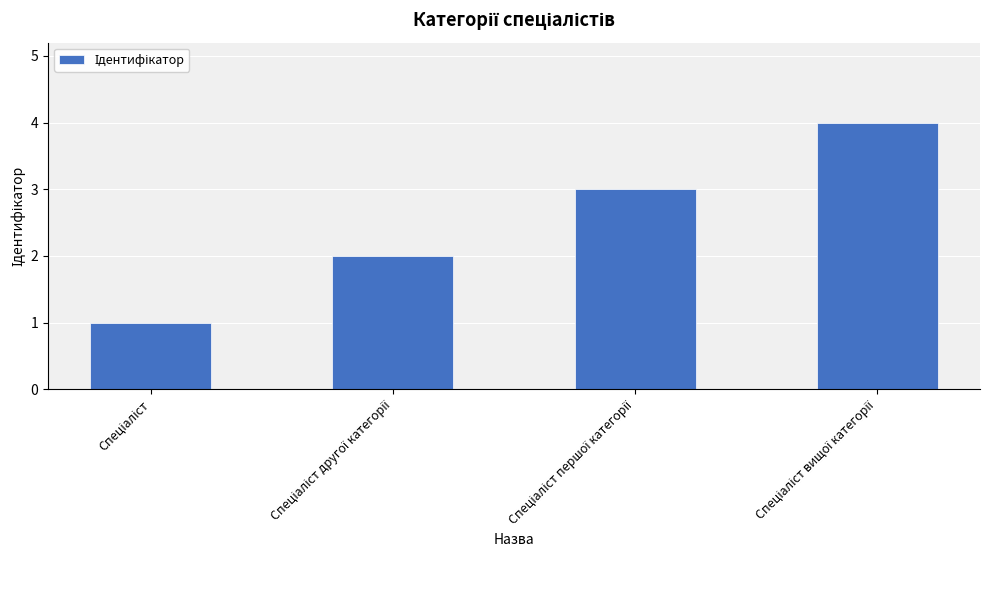

What is the difference between the maximum and minimum values?

3